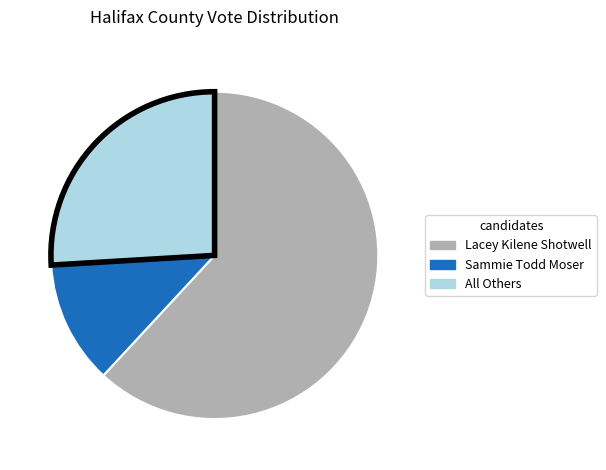

Is there a majority slice in this chart?

Yes